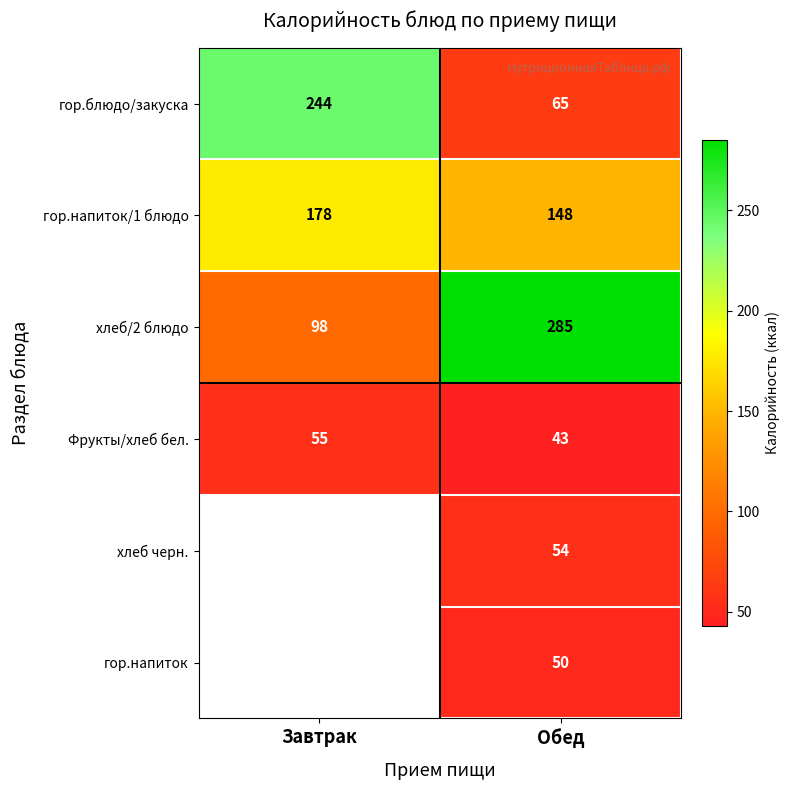

What is the sum of all гор.блюдо/закуска values?

309